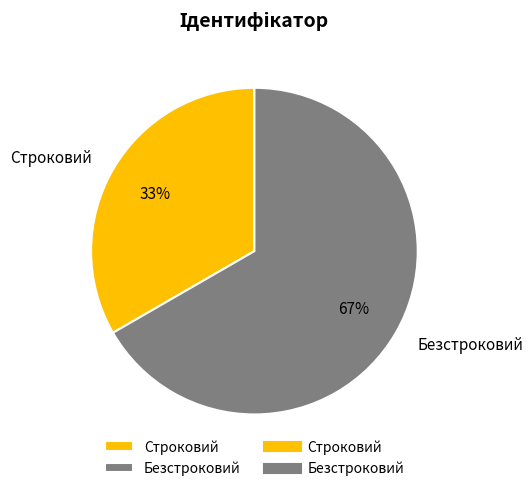

How many slices are in this pie chart?

2